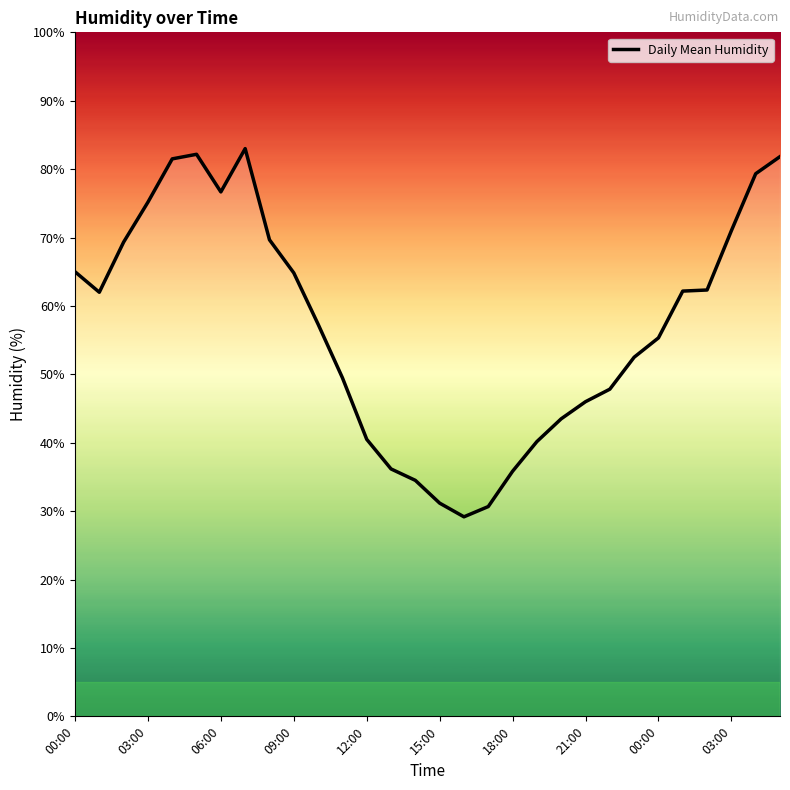

What is the smallest value displayed?

29.2